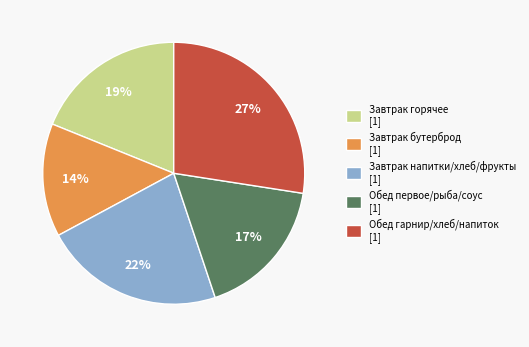

How many slices are in this pie chart?

5